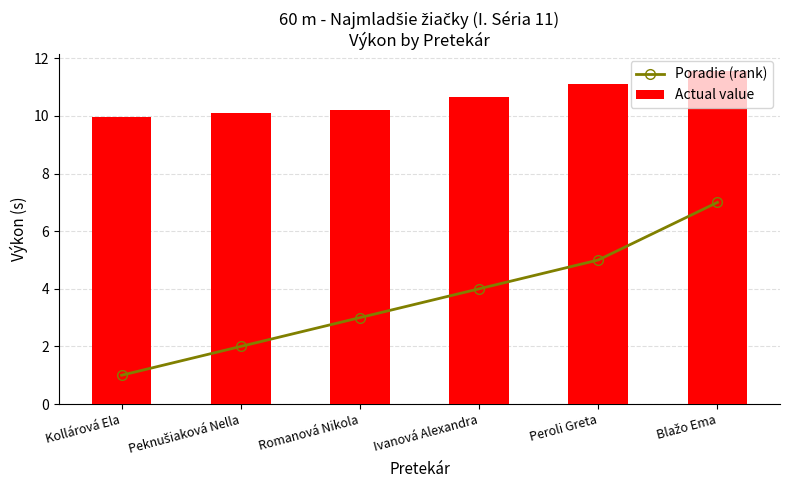

What are all the series names shown in the legend?

Poradie (rank), Actual value